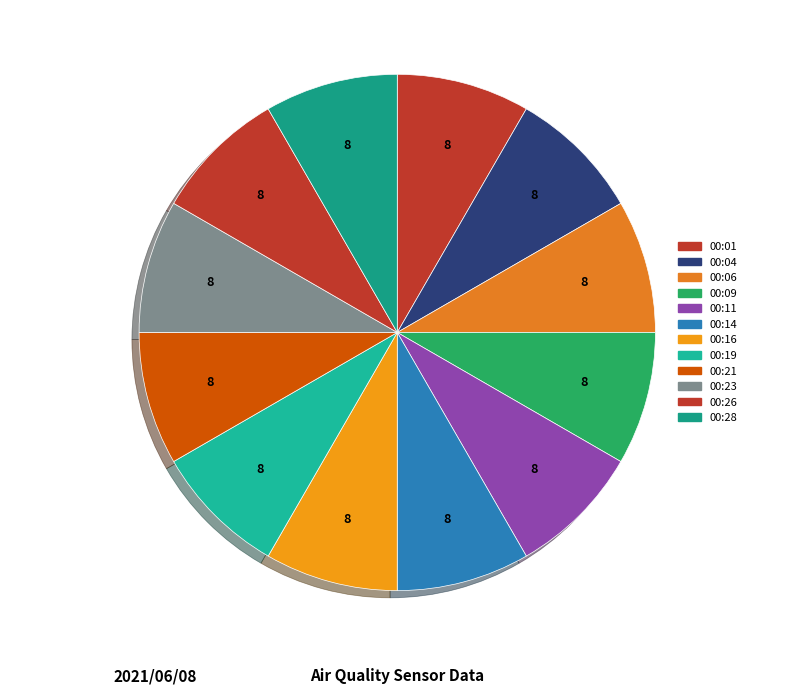

Does 00:14 represent more than half of the total?

No